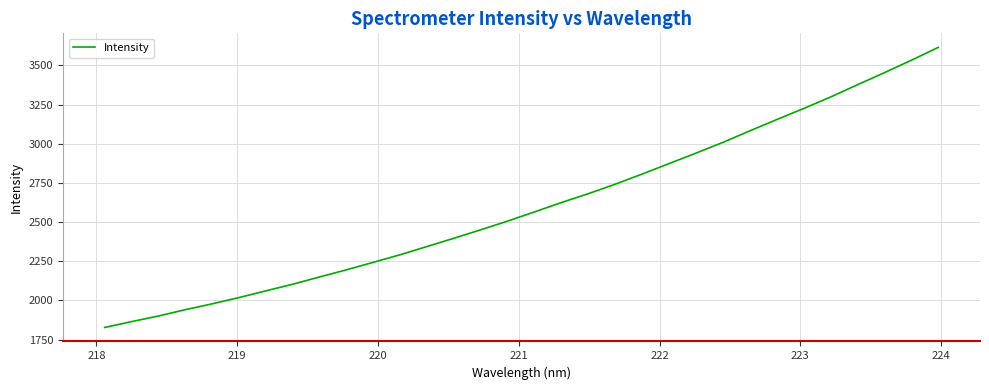

What is the smallest value displayed?

1827.5